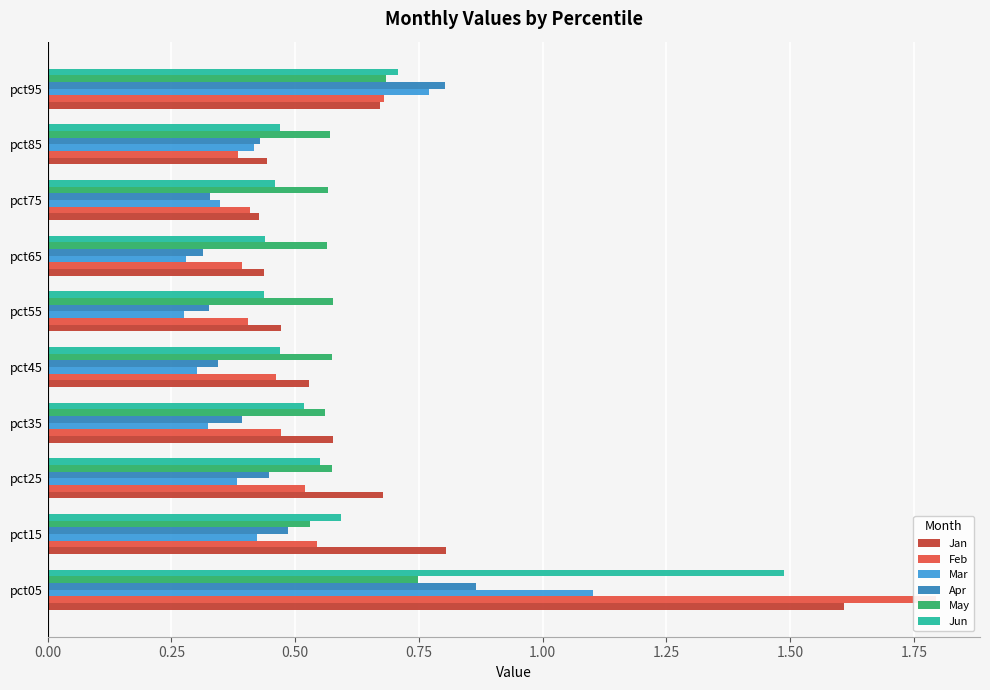

How many bars are there in total?

60